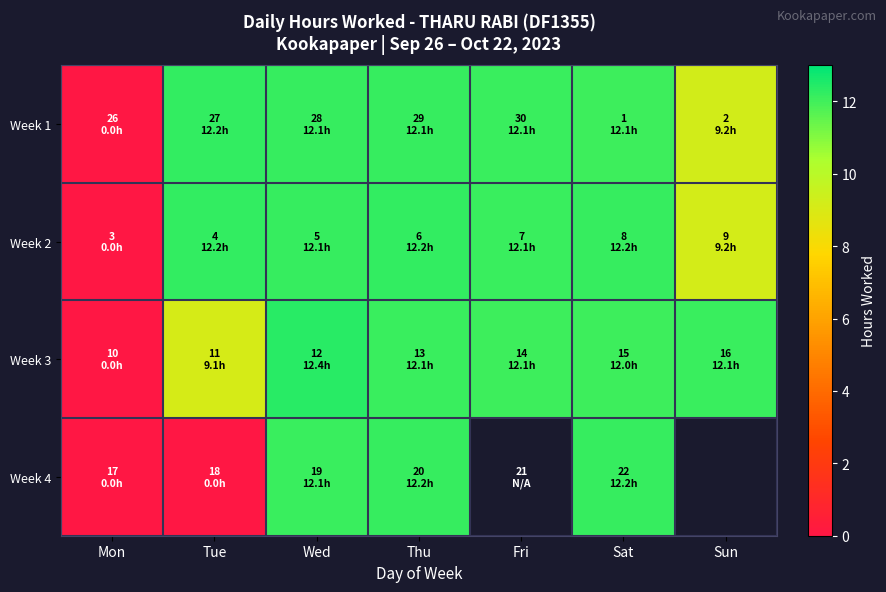

What is the difference between the Week 2 values at Mon and Tue?

12.2